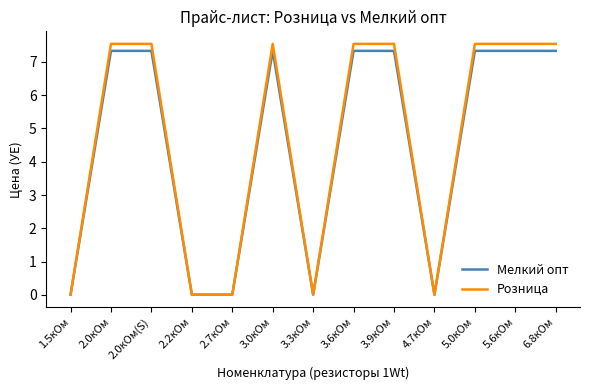

At which label does Розница first exceed 7?

2.0кОм